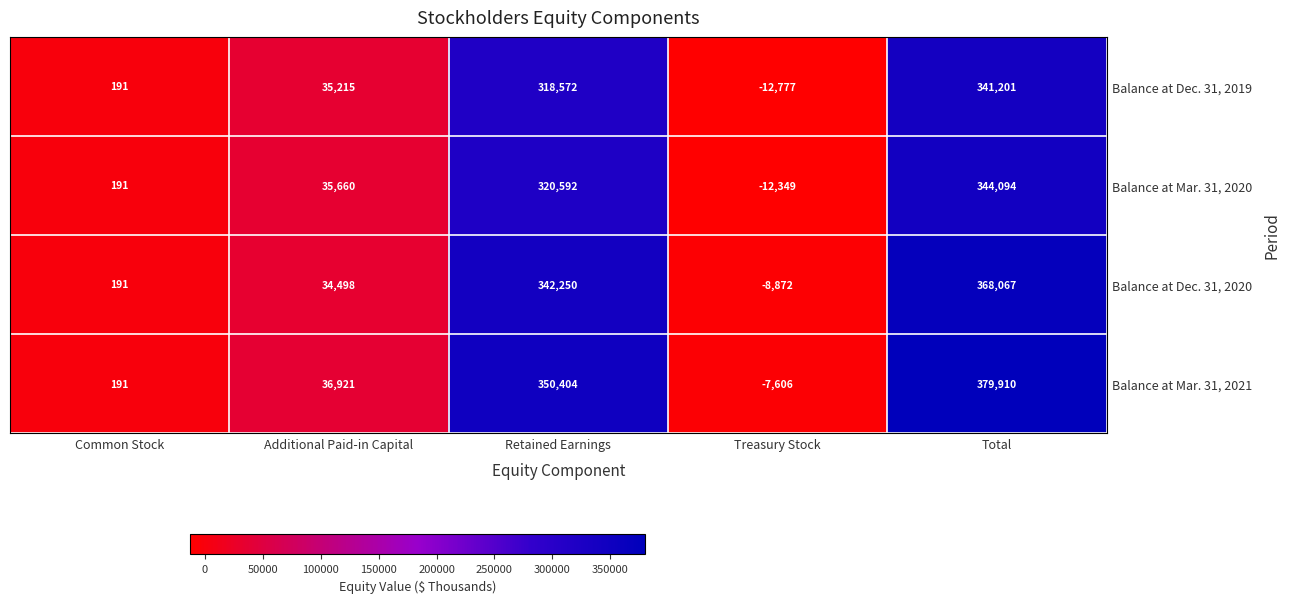

Which series has the largest range (max minus min)?

Balance at Mar. 31, 2021